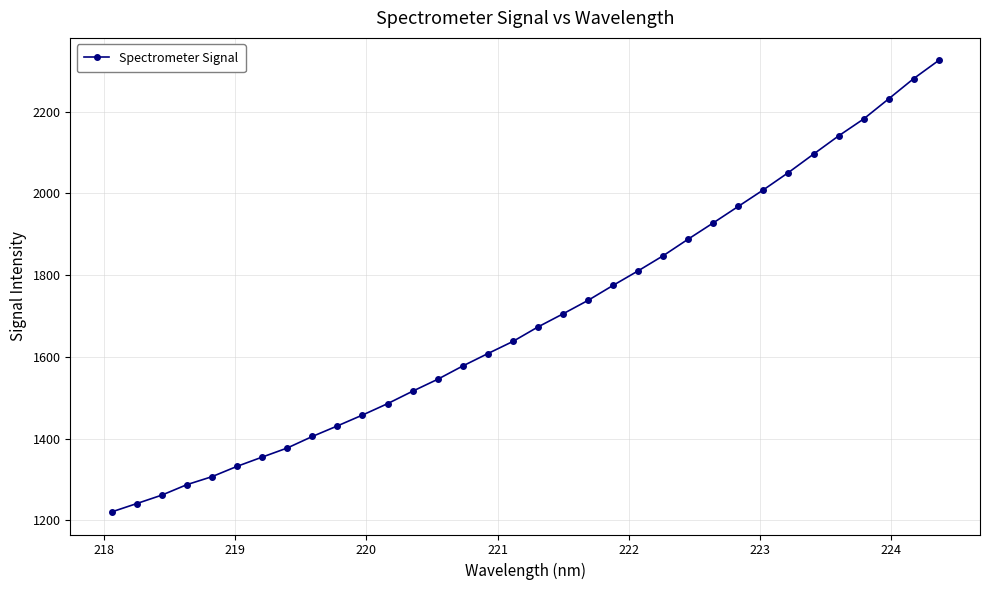

What is the smallest value displayed?

1220.4